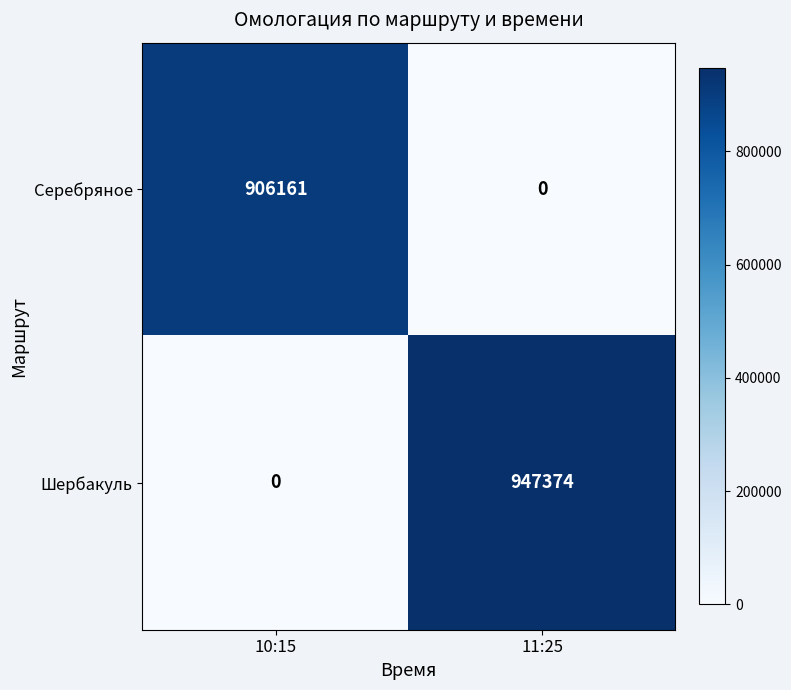

Reading left to right, extract all data points from this chart.

Серебряное: 906161	0
Шербакуль: 0	947374